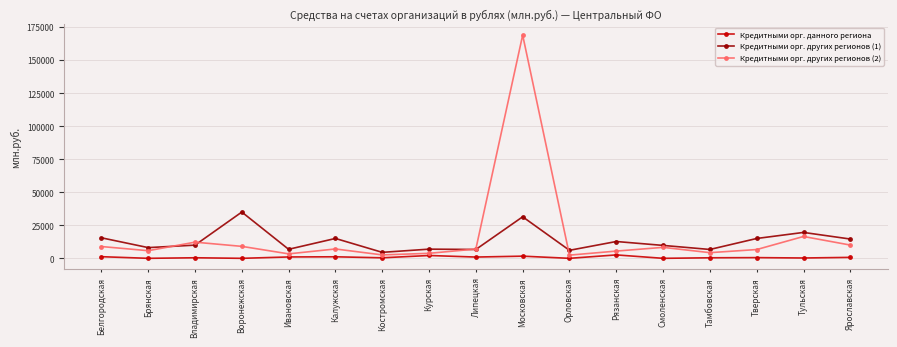

Read the Кредитными орг. данного региона value at Ивановская.

1037